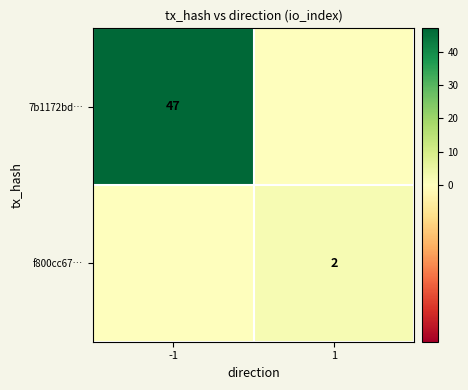

The 7b1172bd… series shows 47 at -1. True or false?

True